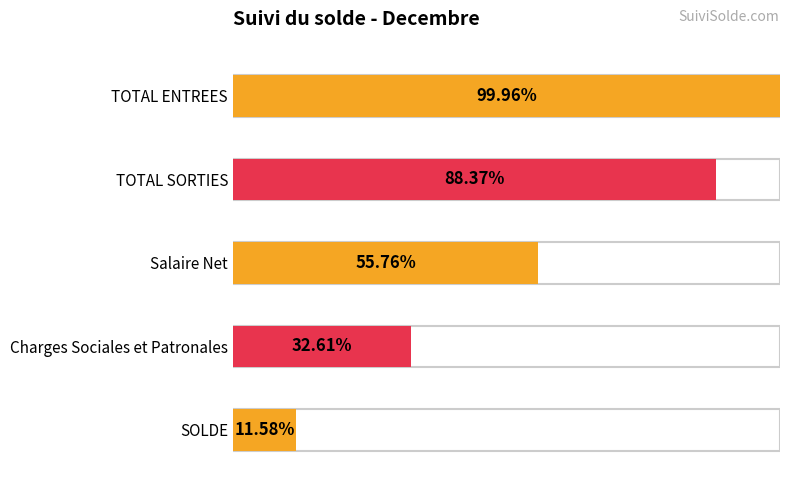

How many series are shown in this chart?

1